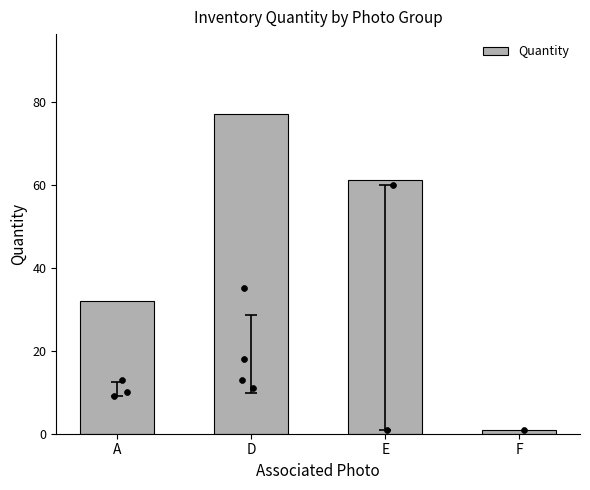

Which has a higher value, A or D?

D